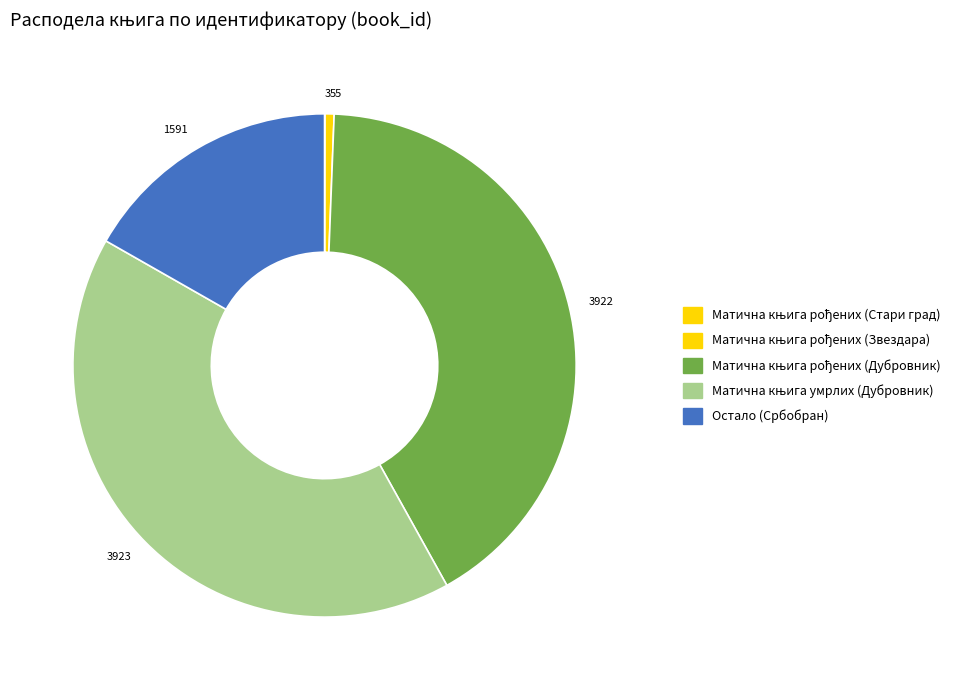

Is there any slice that represents more than half of the pie?

No